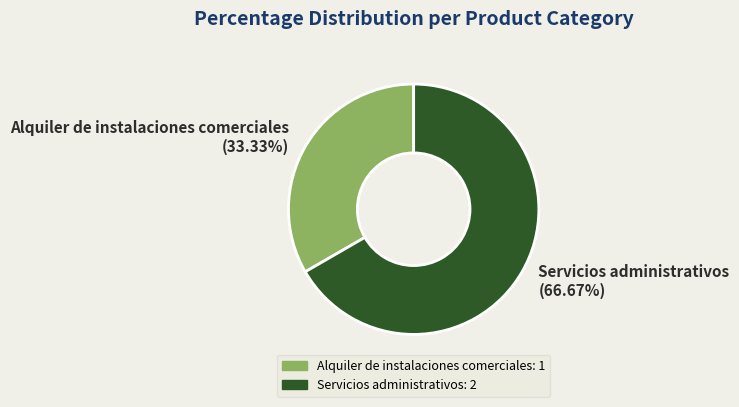

Which category has the smallest portion of the pie?

Alquiler de instalaciones comerciales